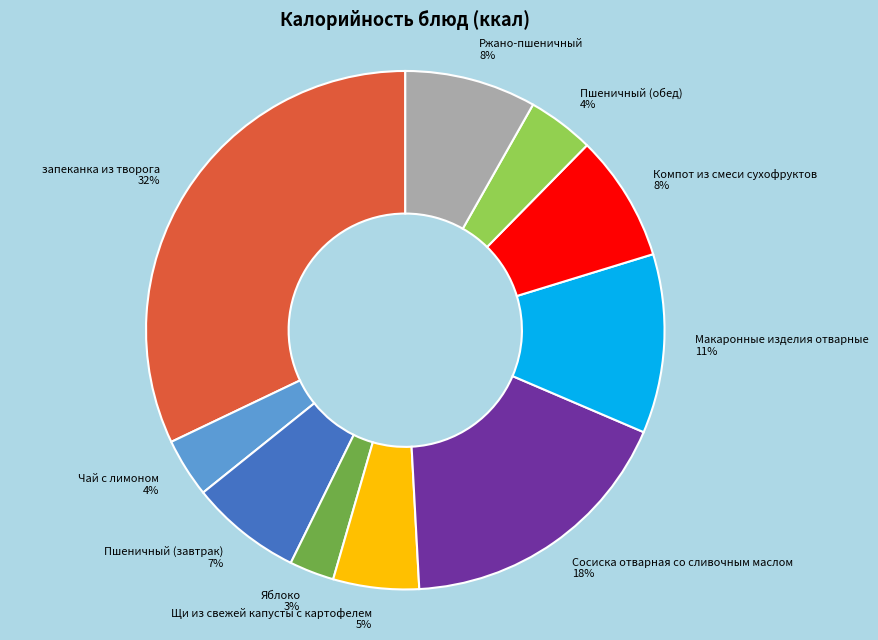

Which category has the smallest portion of the pie?

Яблоко